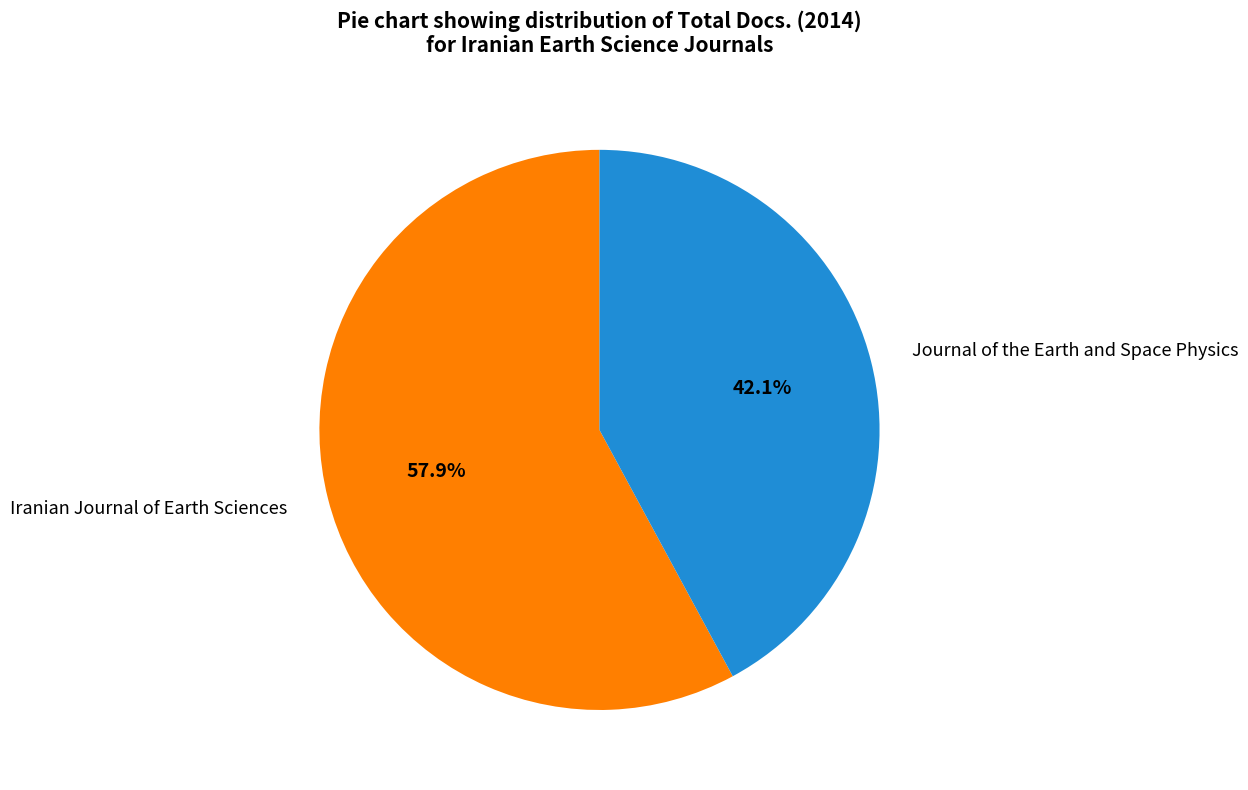

Combined, what portion of the pie is Iranian Journal of Earth Sciences and Journal of the Earth and Space Physics?

100.0%